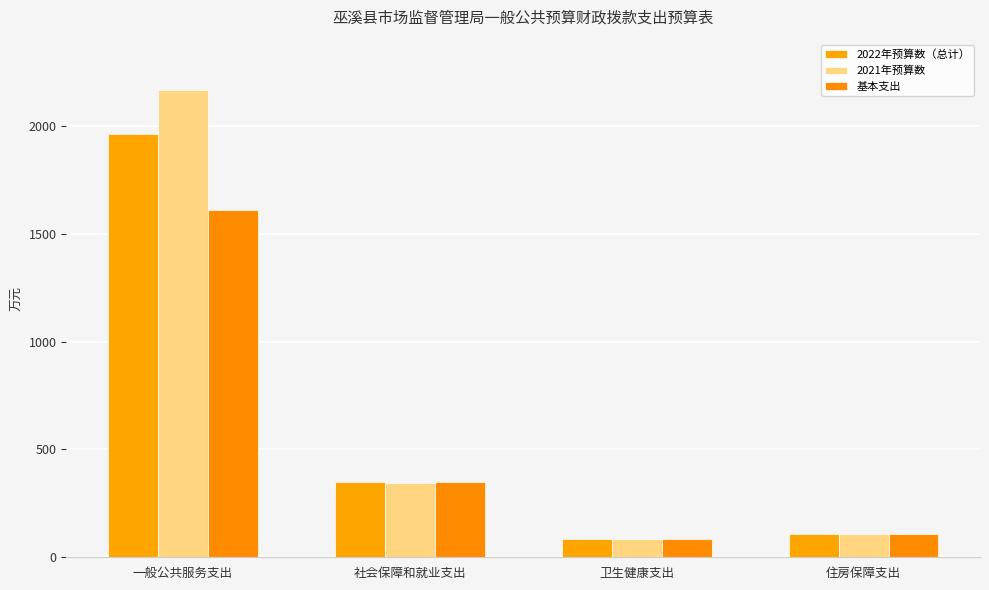

List the labels in order of 2021年预算数 value, smallest first.

卫生健康支出, 住房保障支出, 社会保障和就业支出, 一般公共服务支出